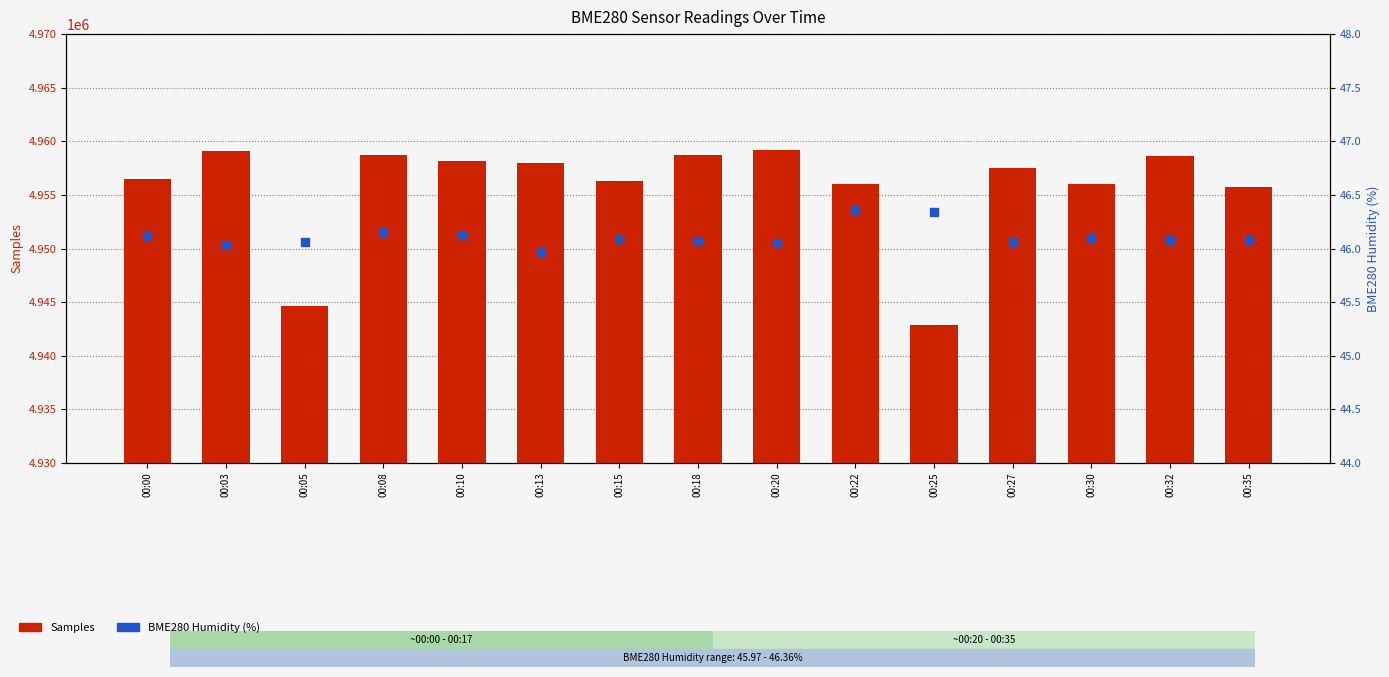

Which series contains the lowest Y value?

BME280 Humidity